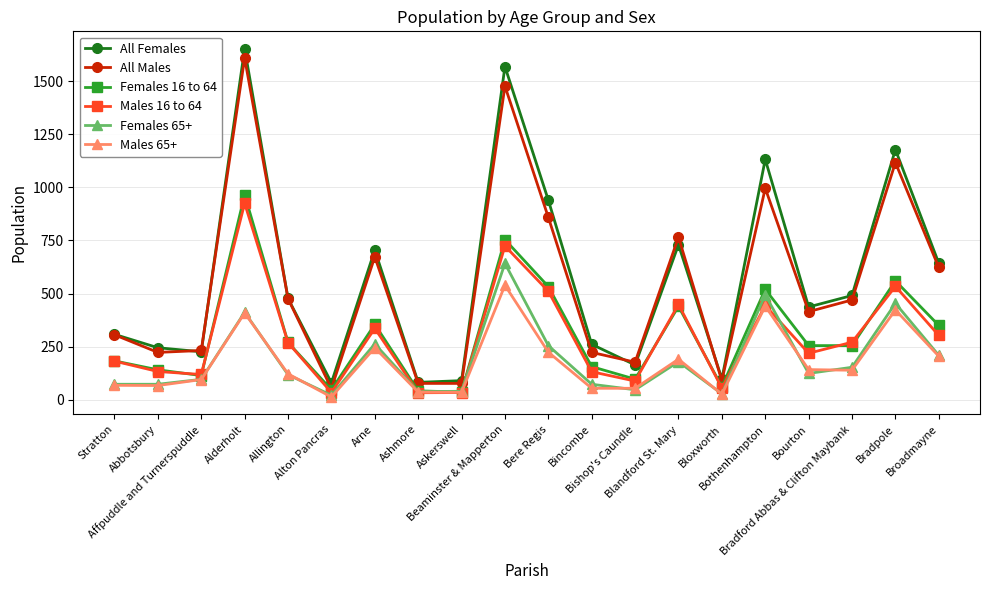

How many categories are shown in the chart?

20